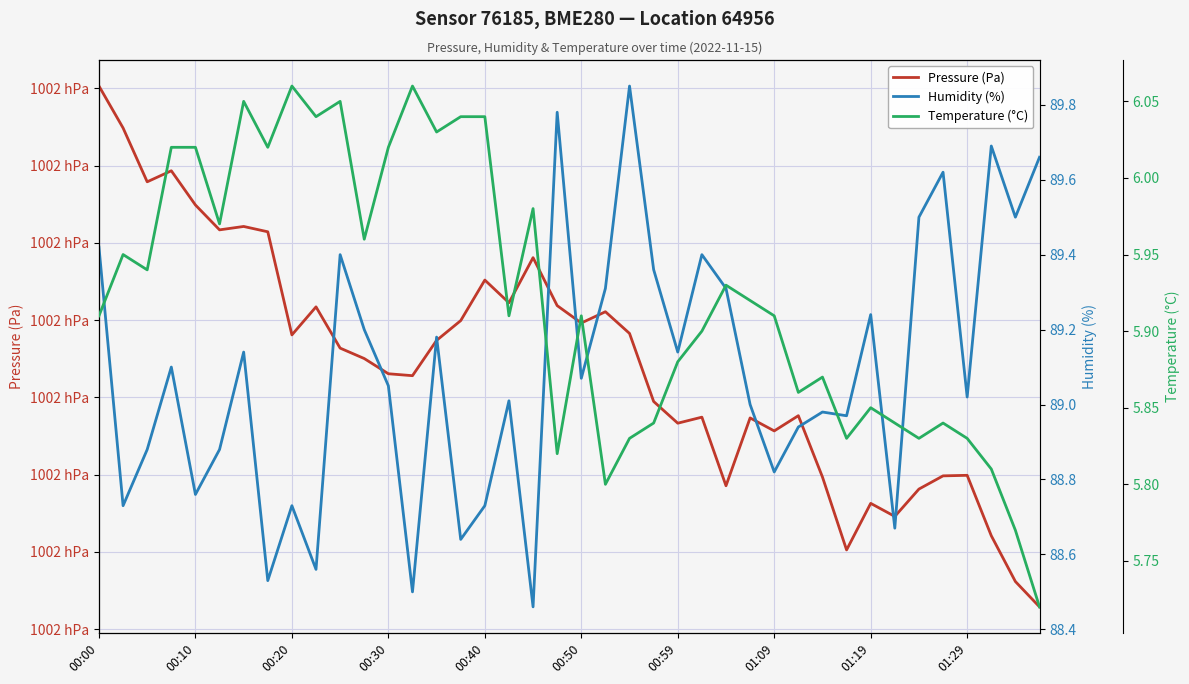

Count the number of data series in this chart.

3